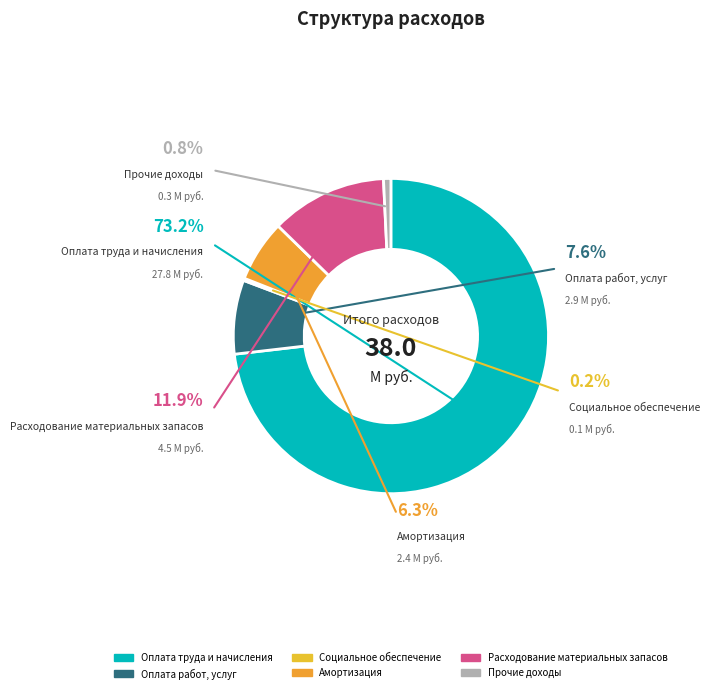

What portion of the pie excludes Прочие доходы?

99.2%